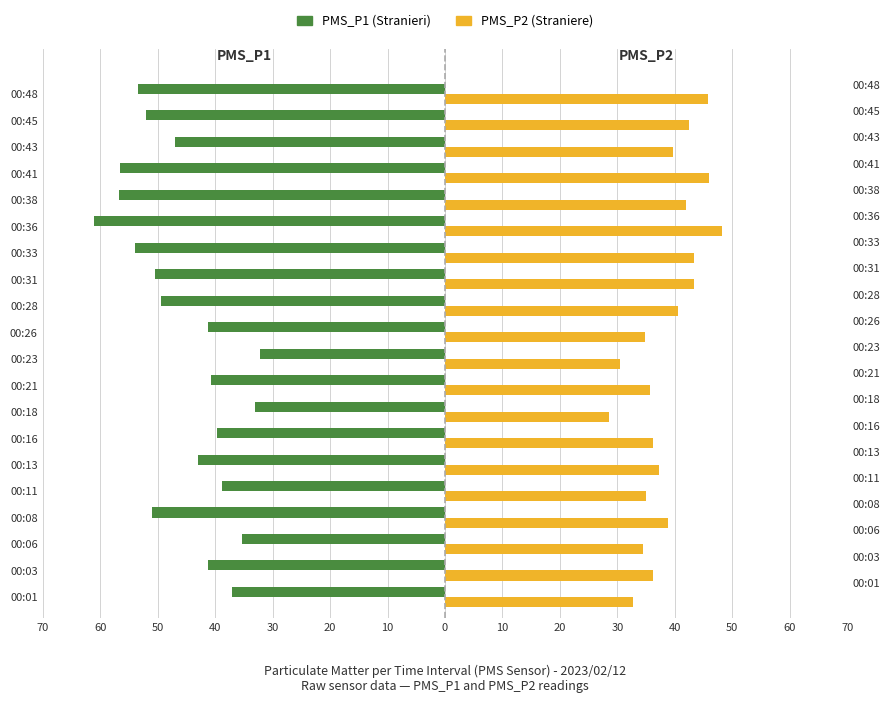

Is it true that PMS_P1 (Stranieri) equals -56.4 at 00:06?

False